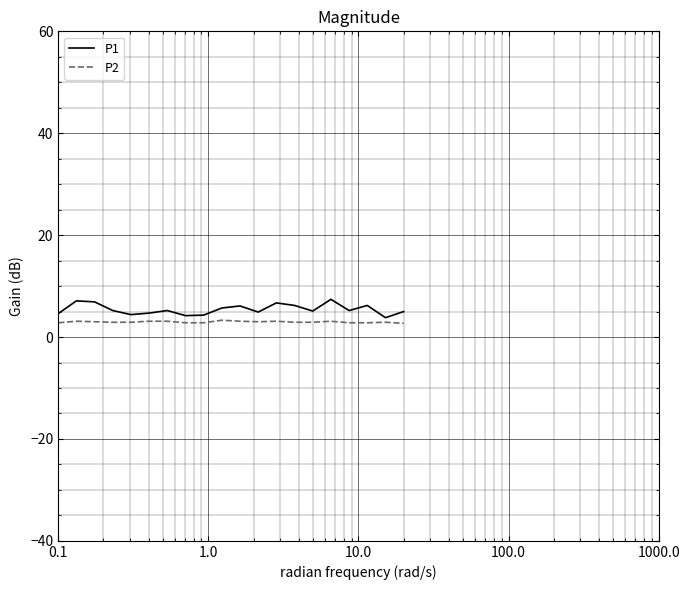

List the series in order of their peak value, highest first.

P1, P2